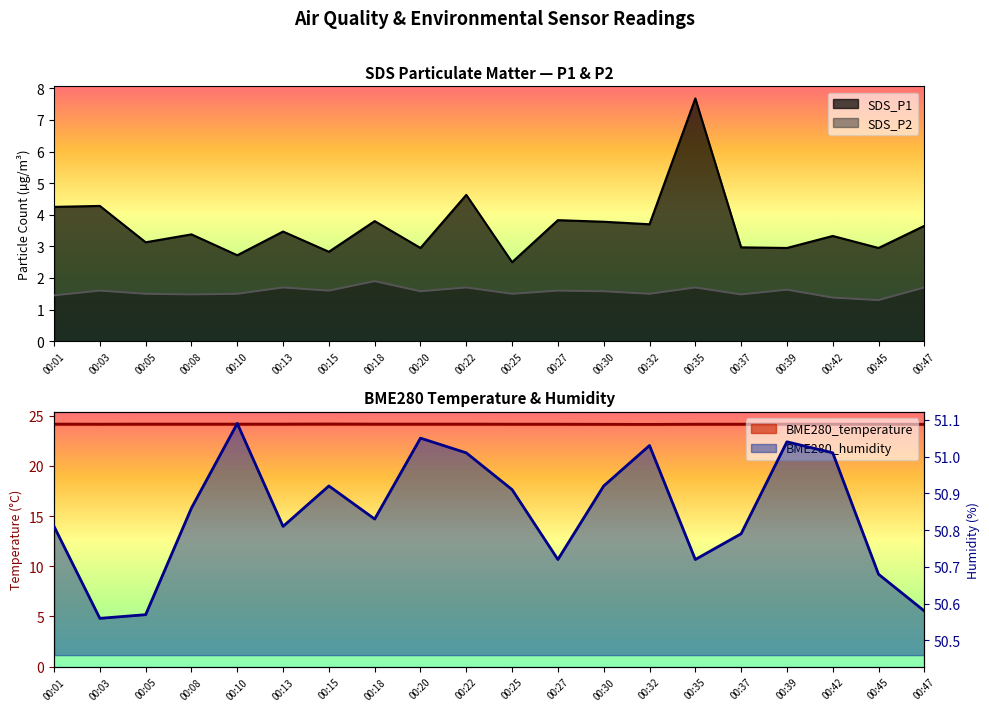

What is the spread (max minus min) of values at 00:27?

49.1